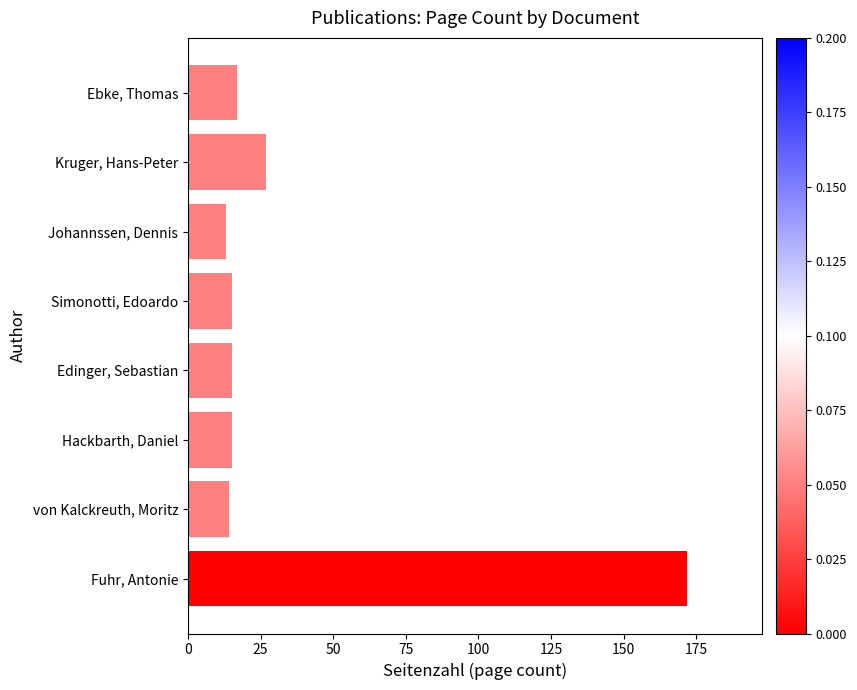

What is the ratio of the value at Hackbarth, Daniel to the value at Ebke, Thomas?

0.9